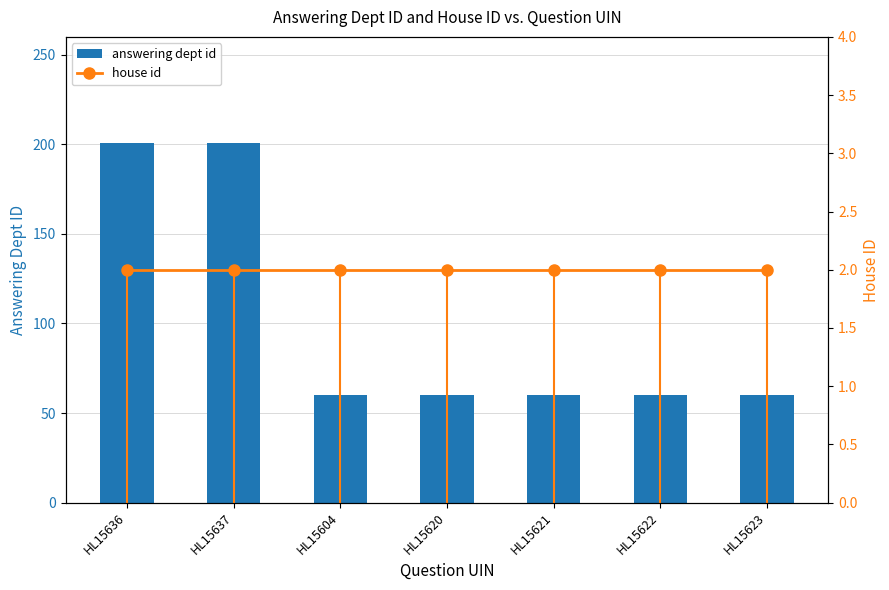

True or false: answering dept id has a value of 34 at HL15623.

False